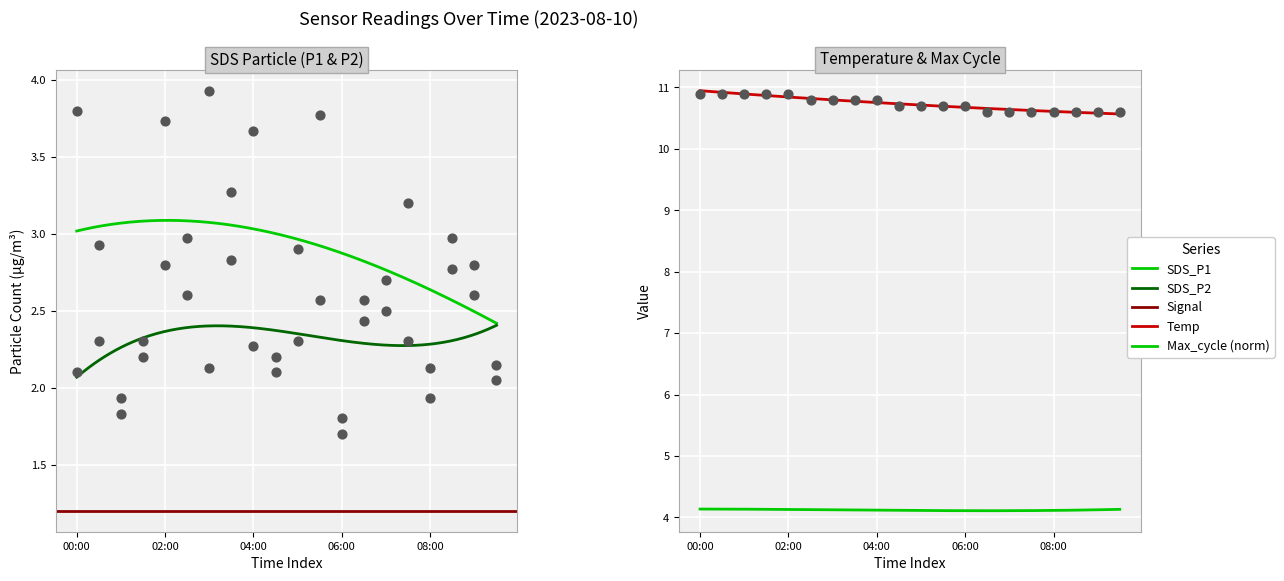

Which series has the largest total across all categories?

Temp